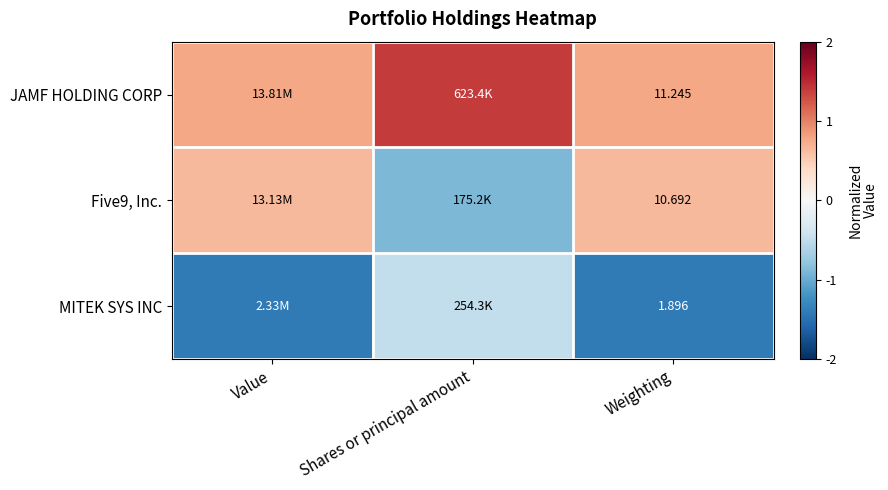

What is the sum of the Five9, Inc. values at Weighting and Shares or principal amount?

-0.3